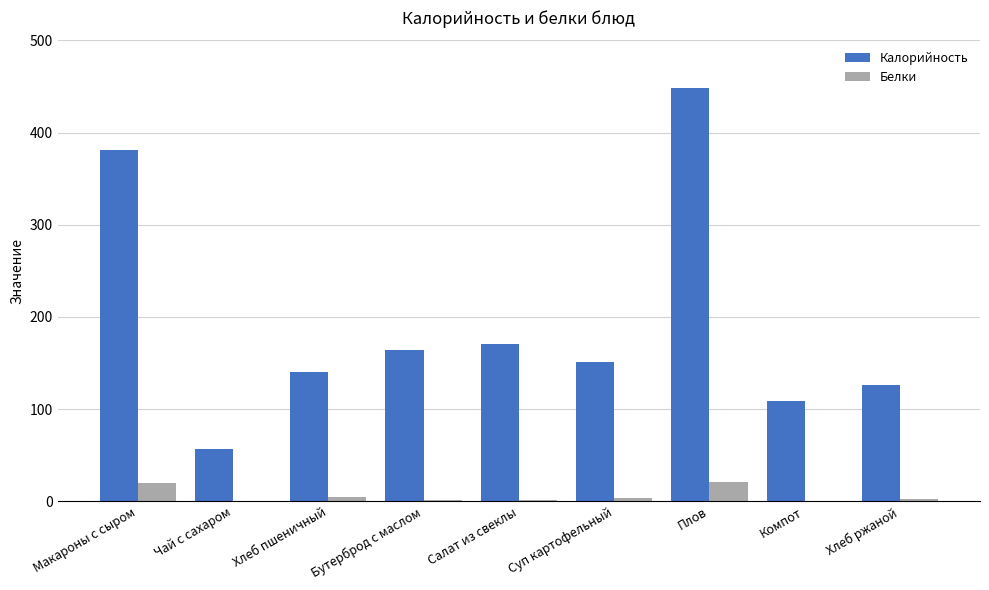

Between Суп картофельный and Плов, which series saw the biggest shift?

Калорийность